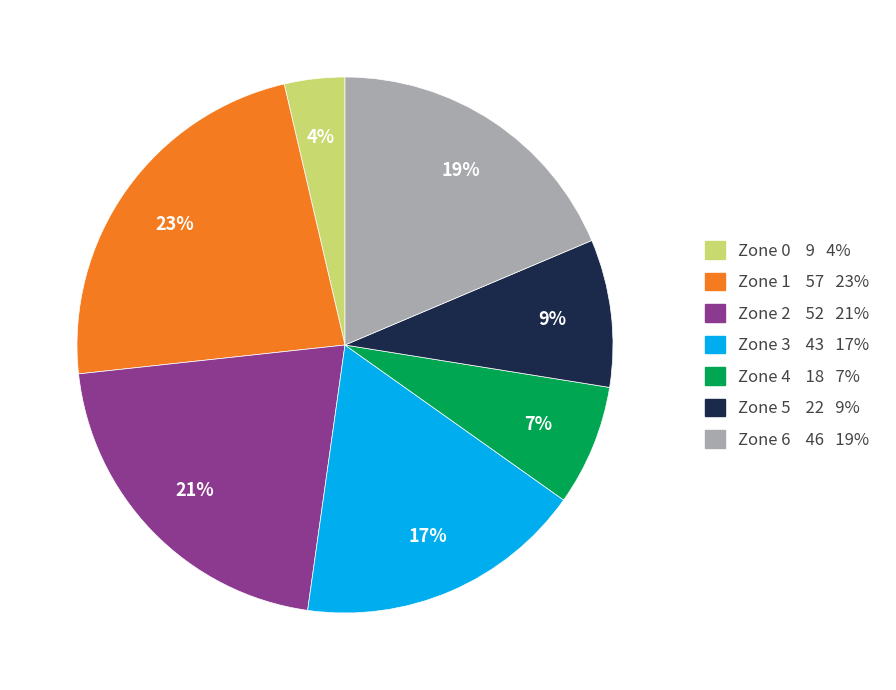

Is the sum of Zone 1 and Zone 4 greater than half?

No